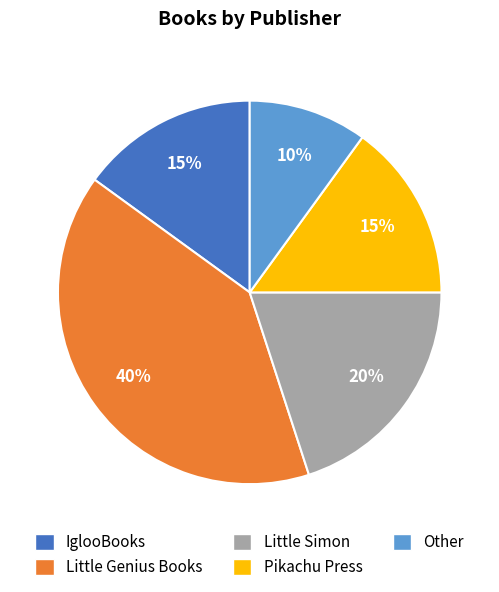

What percentage is the IglooBooks slice, to the nearest percent?

15%